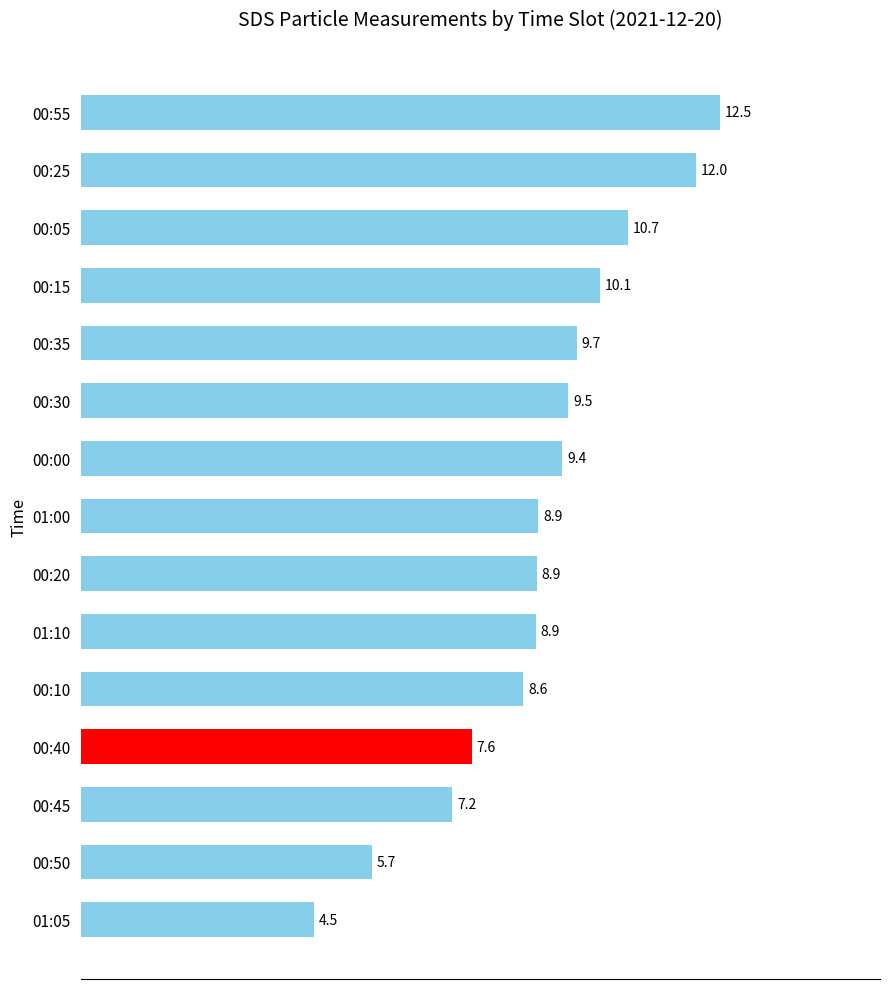

At which category does the chart reach its minimum across all series?

01:05